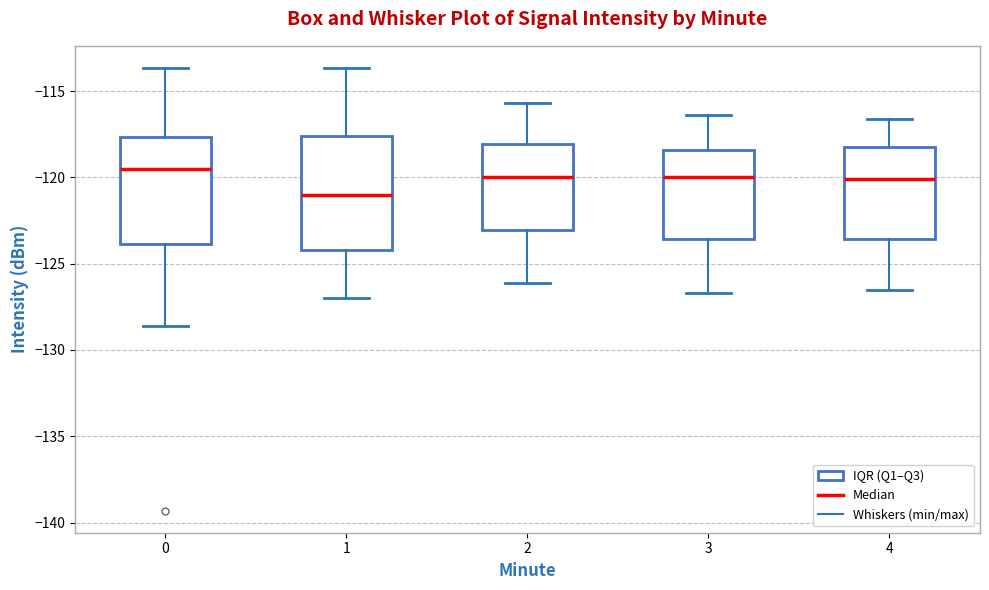

Where is the lower edge of the box at x = 1 on the y-axis? The values are not printed on the chart, so give them approximately, as read against the axis.

-124.0